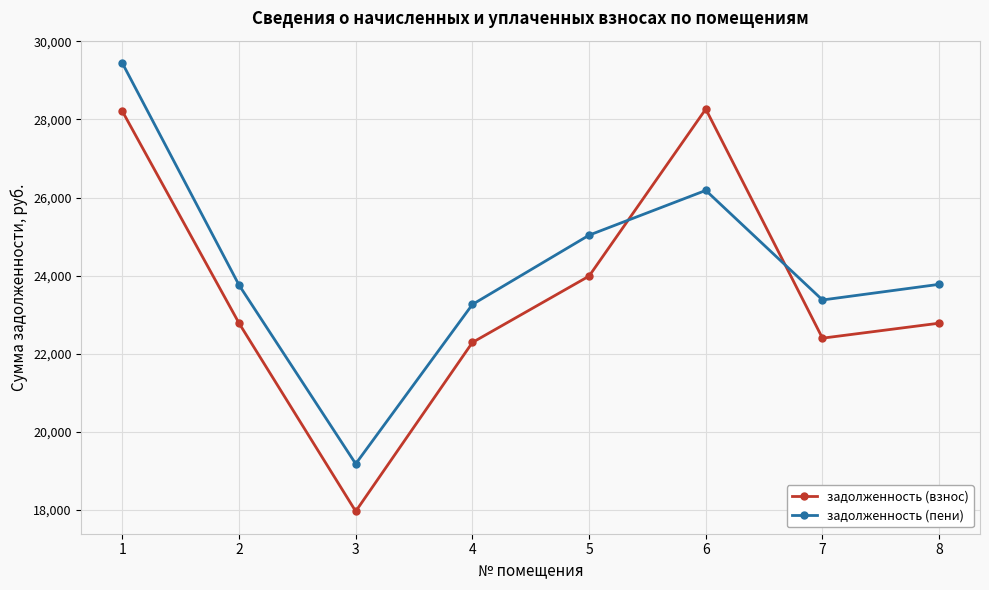

True or false: задолженность (взнос) has a value of 9385.4 at 3.

False